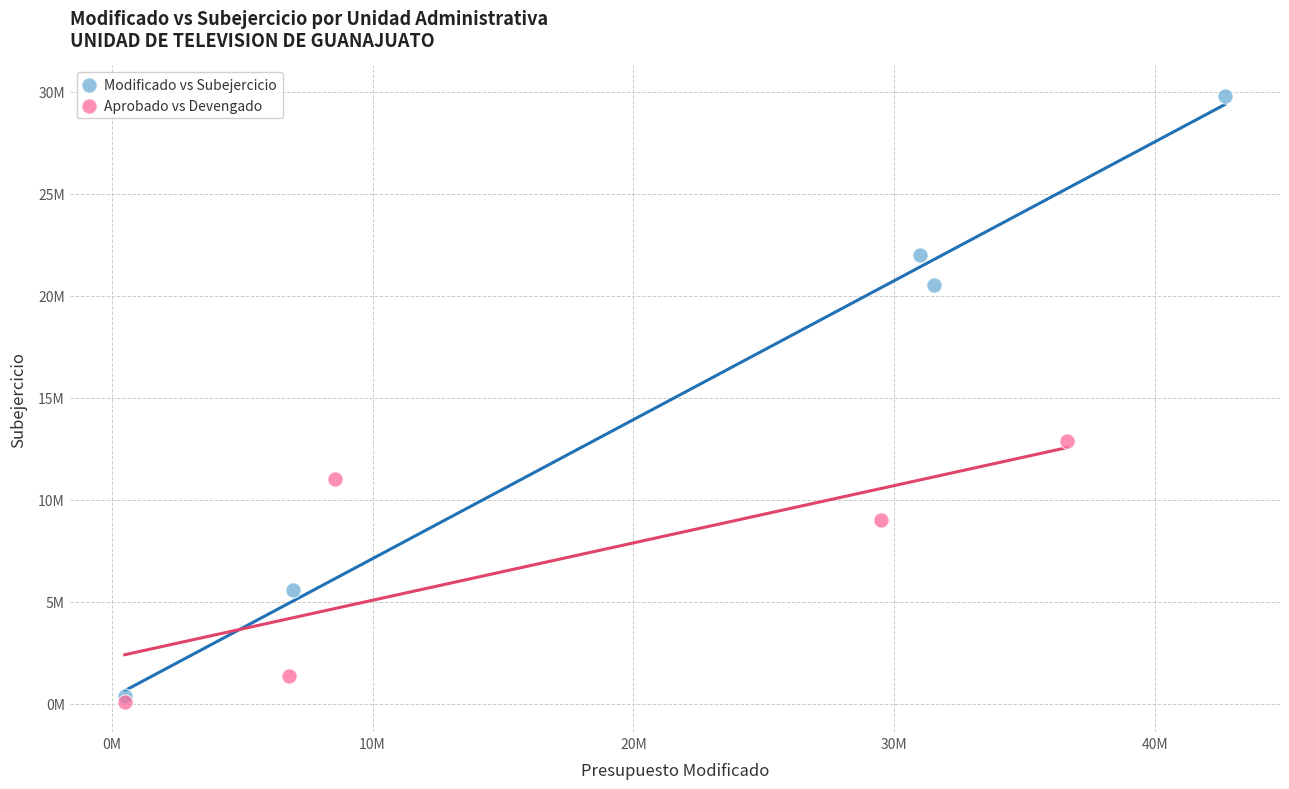

Which series has the widest spread of Y values?

Modificado vs Subejercicio